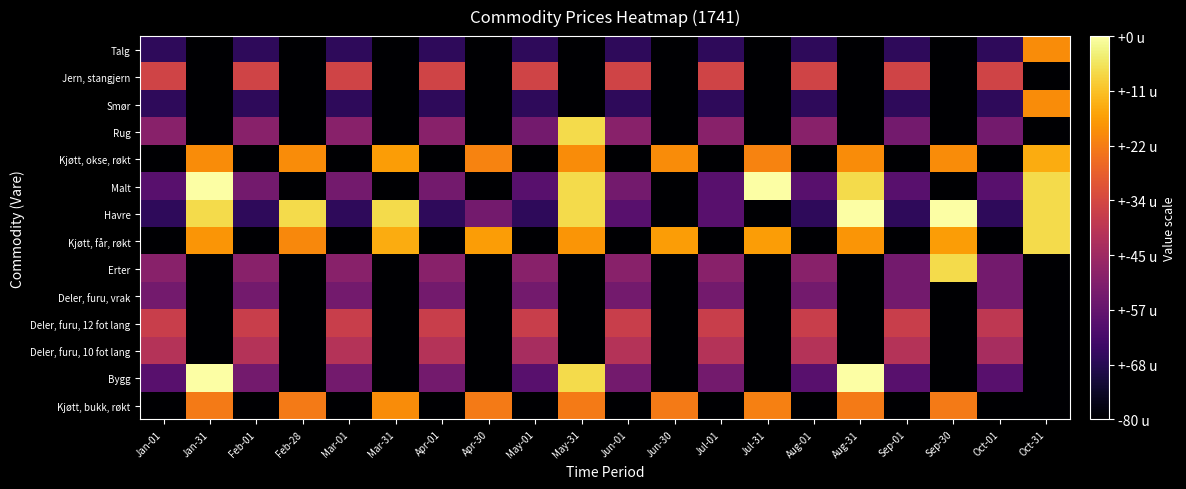

At how many categories does at least one series exceed 4?

4